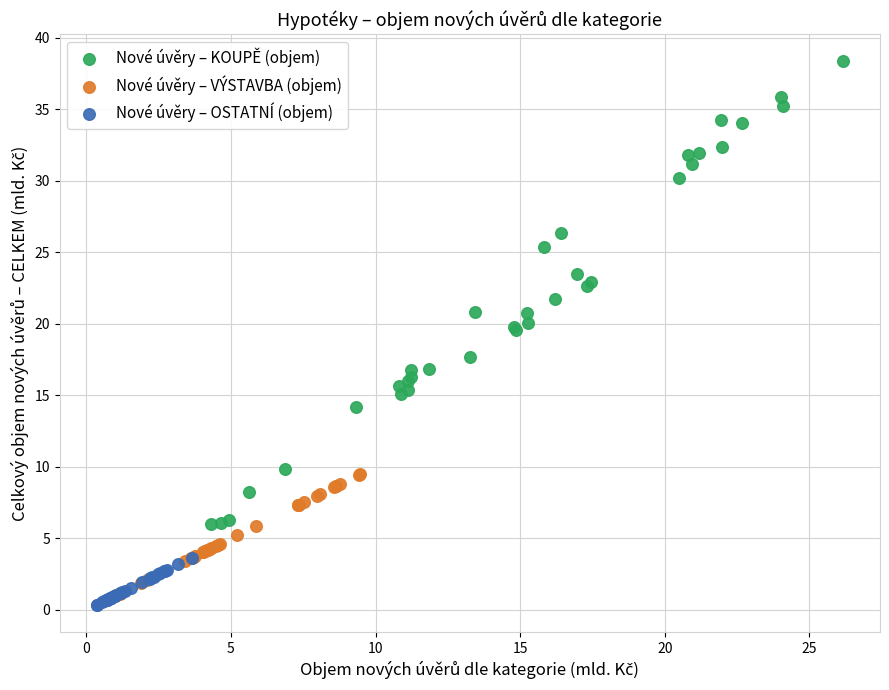

Which series reaches the minimum Y coordinate?

Nové úvěry – OSTATNÍ (objem)